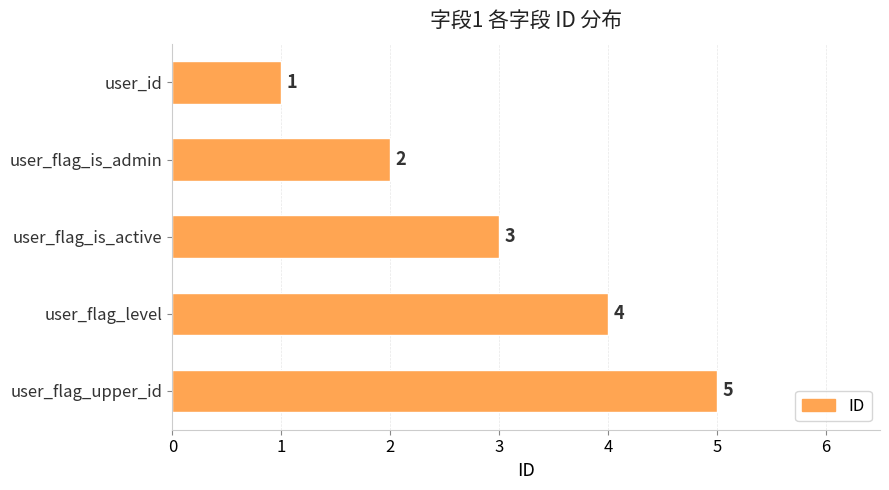

Which has a higher value, user_id or user_flag_is_active?

user_flag_is_active